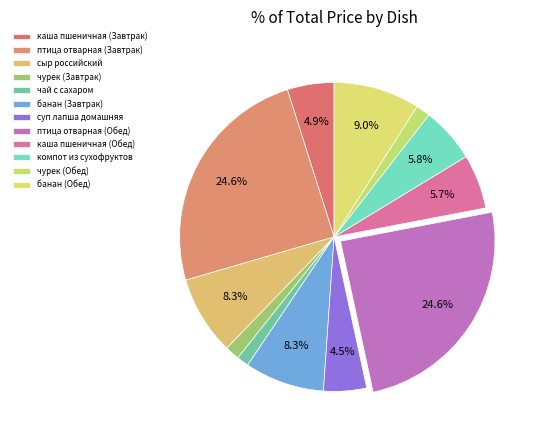

To the nearest percent, what portion does птица отварная (Завтрак) represent?

25%